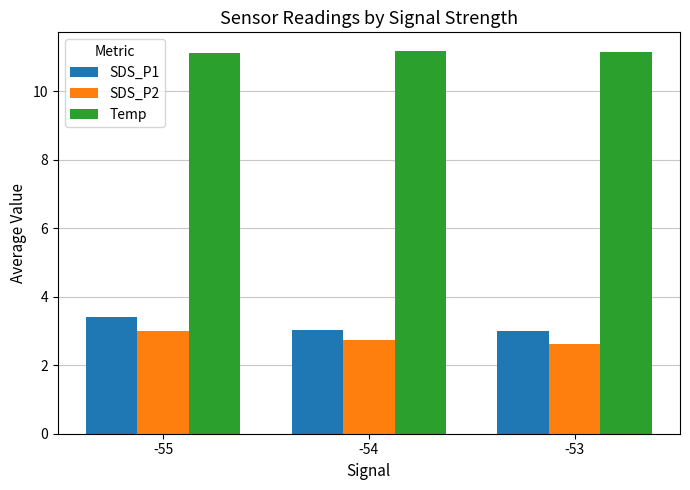

What is the minimum value shown in the chart?

2.6